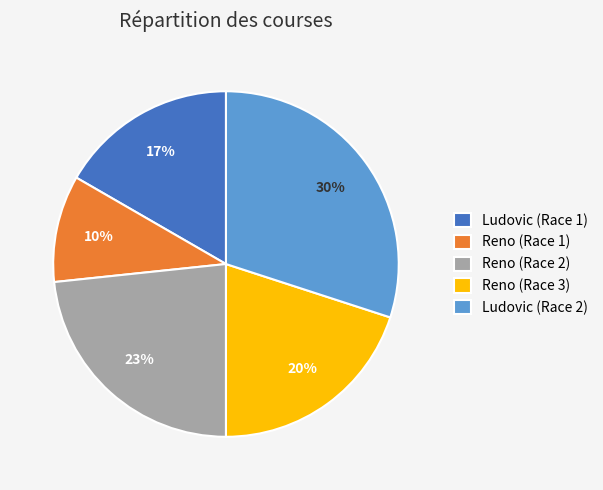

Is Ludovic (Race 2) the majority of the pie?

No